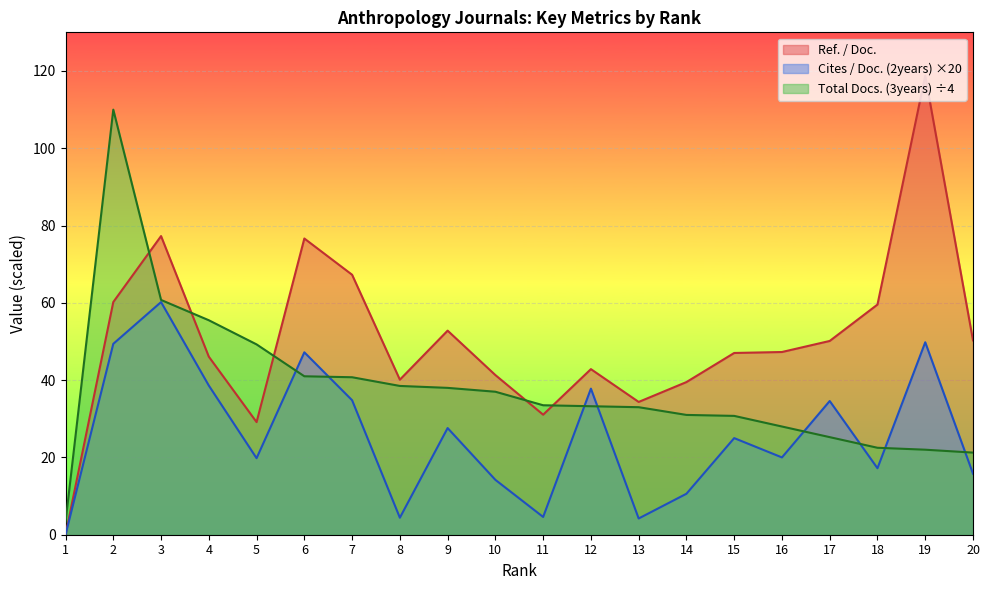

List the series in order of their overall mean, lowest first.

Cites / Doc. (2years) ×20, Total Docs. (3years) ÷4, Ref. / Doc.